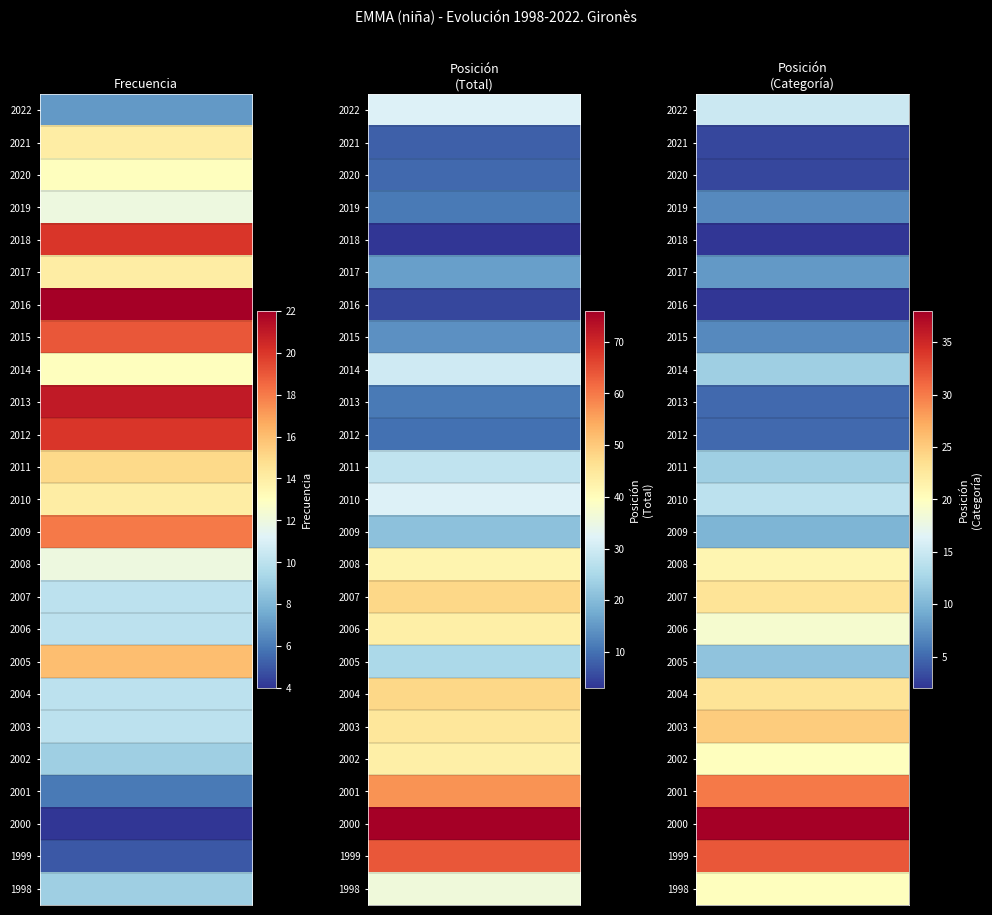

Which label corresponds to the largest value in the chart?

2000